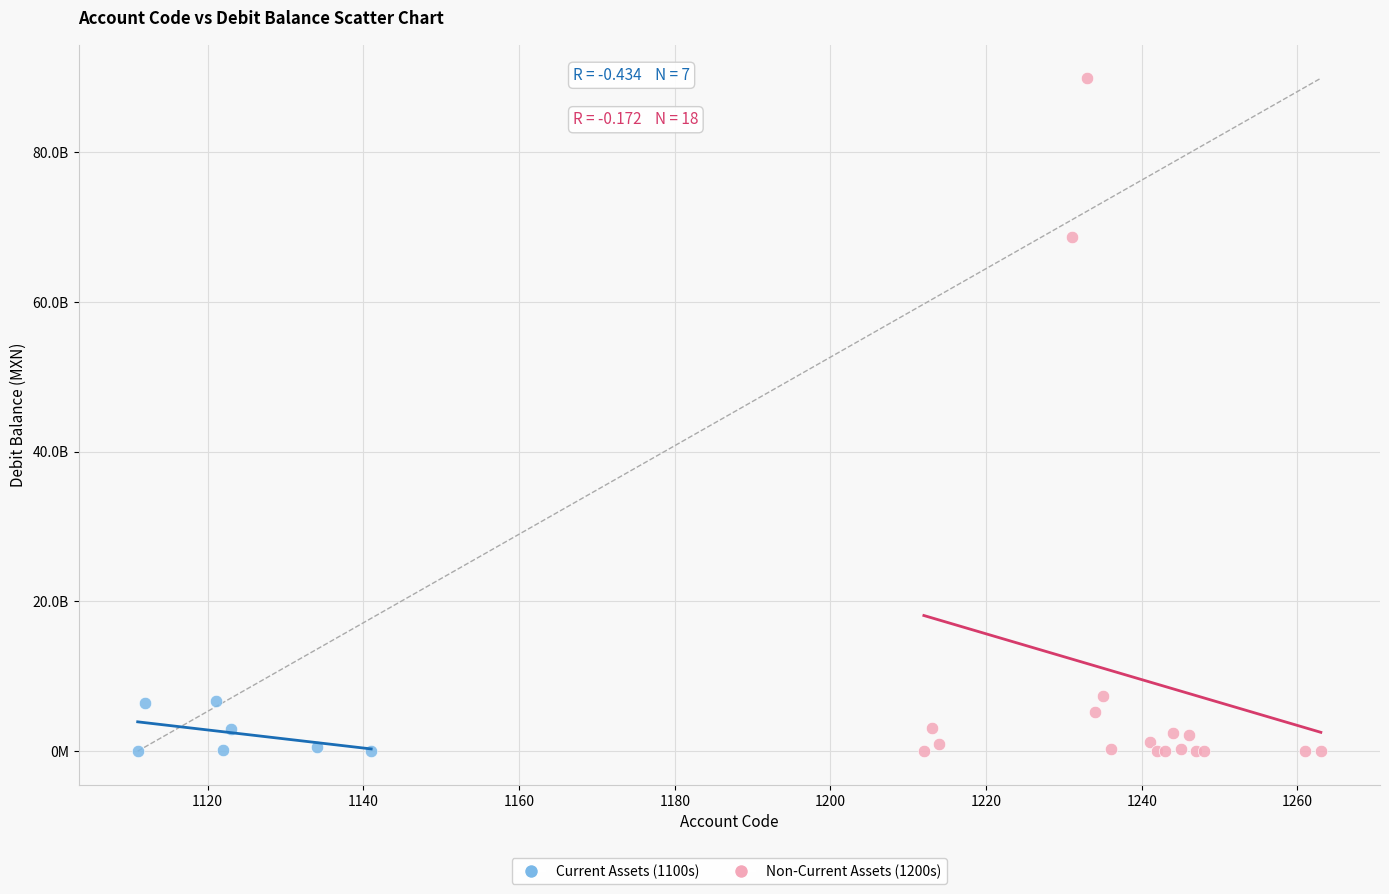

Which series has the widest spread of Y values?

Non-Current Assets (1200s)